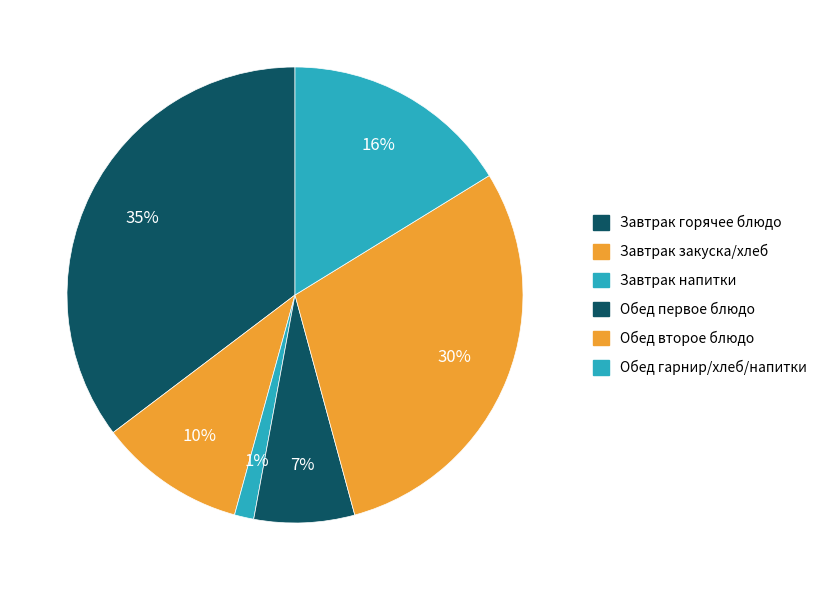

Rank the categories by value from lowest to highest.

Завтрак напитки, Обед первое блюдо, Завтрак закуска/хлеб, Обед гарнир/хлеб/напитки, Обед второе блюдо, Завтрак горячее блюдо